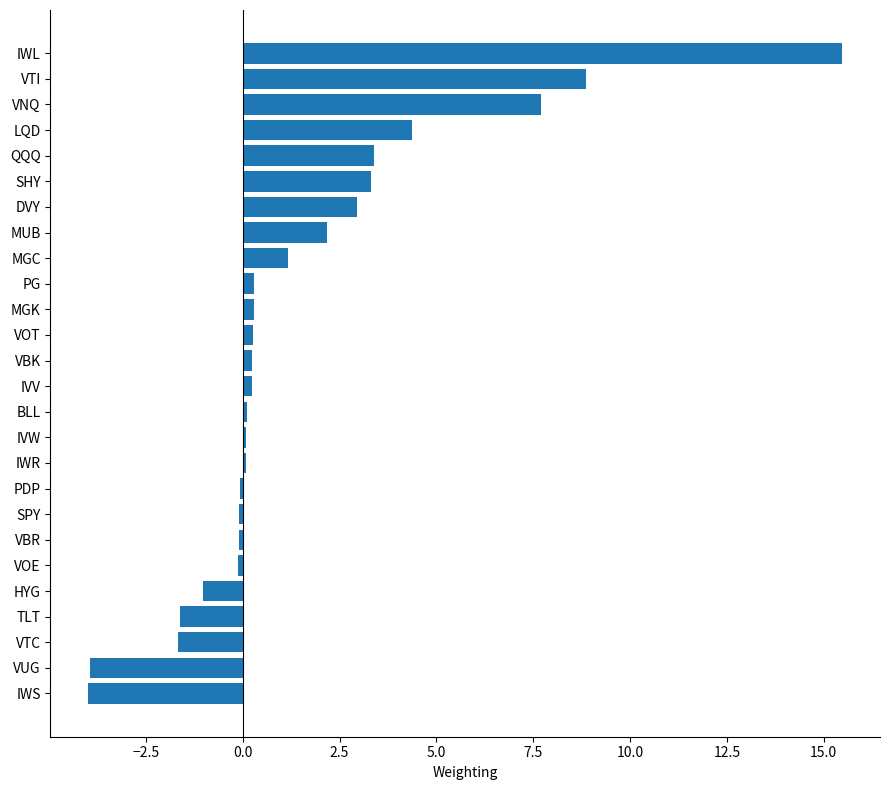

Read the value at VTC.

-1.7